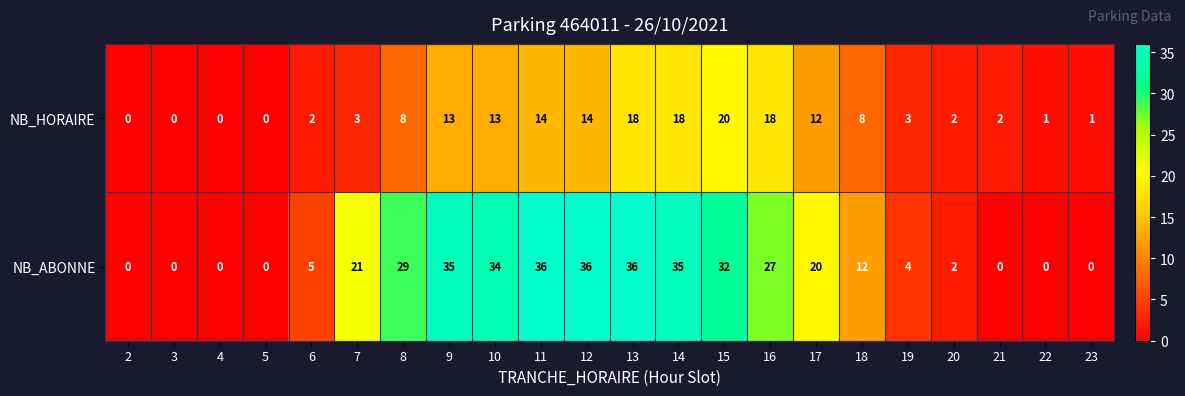

What is the difference between the highest and lowest values at 17?

8